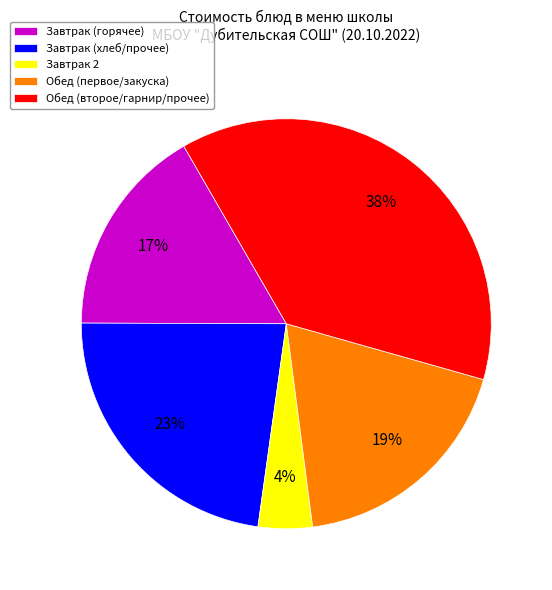

The Завтрак (хлеб/прочее) slice represents 34% of the pie. True or false?

False